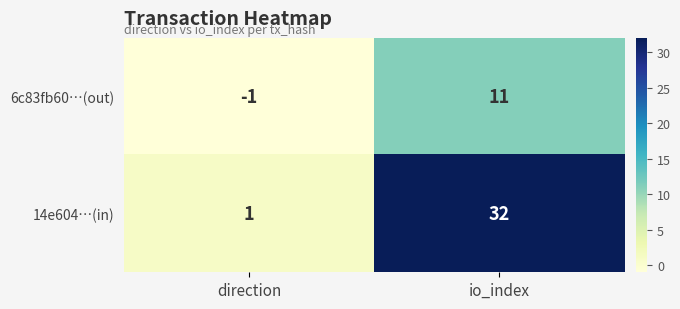

At how many categories does at least one series exceed 15?

1